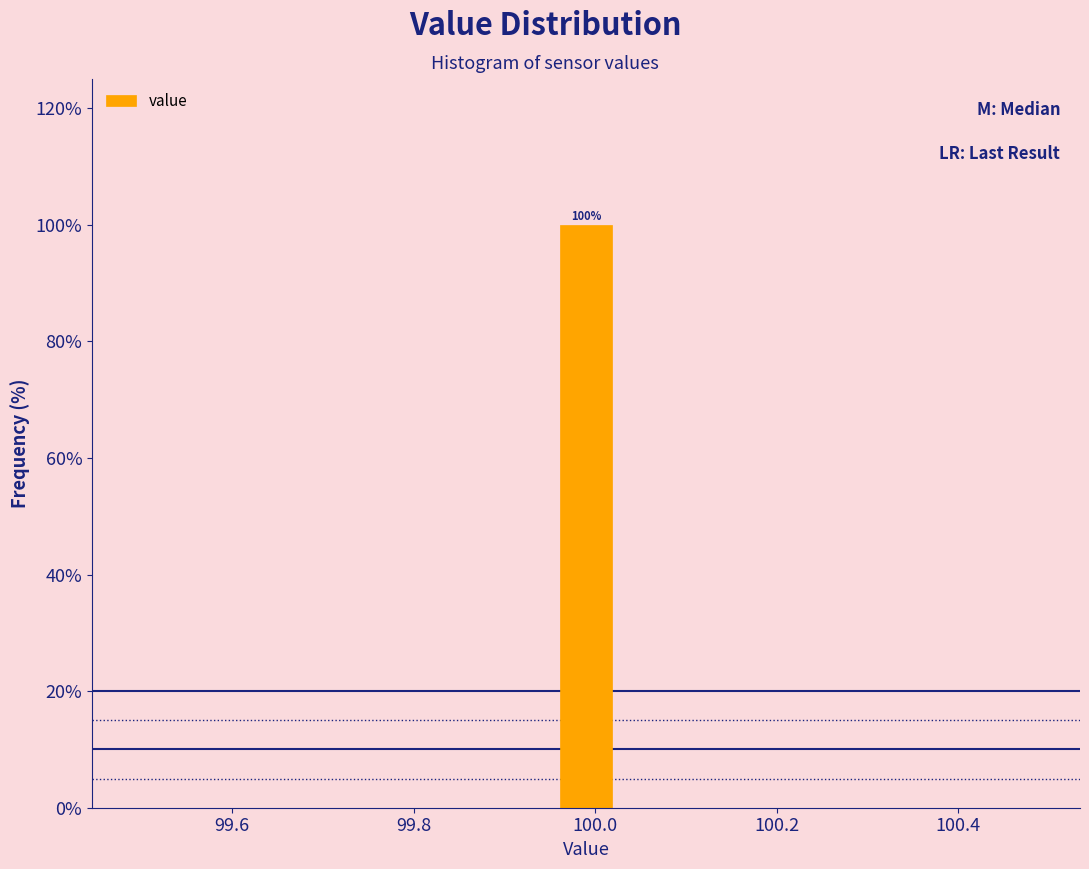

Around what value on the x-axis is the tallest bar? Give the approximate position of its centre, as read against the axis.

100.00